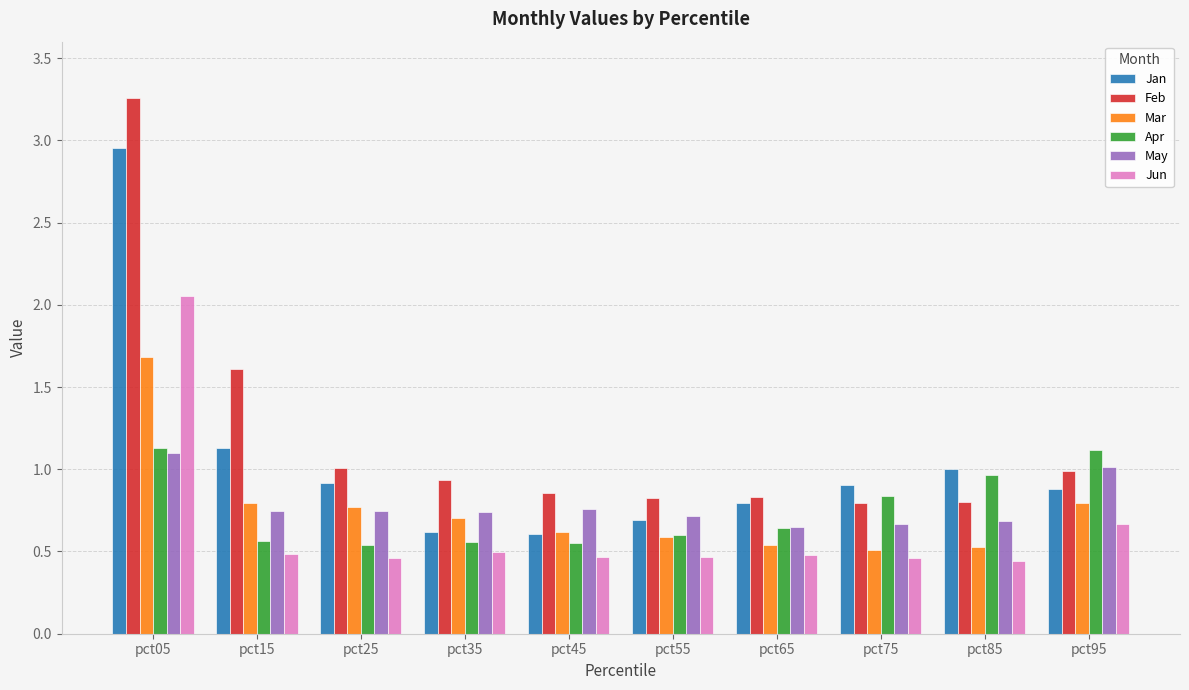

Which series has the largest total across all categories?

Feb